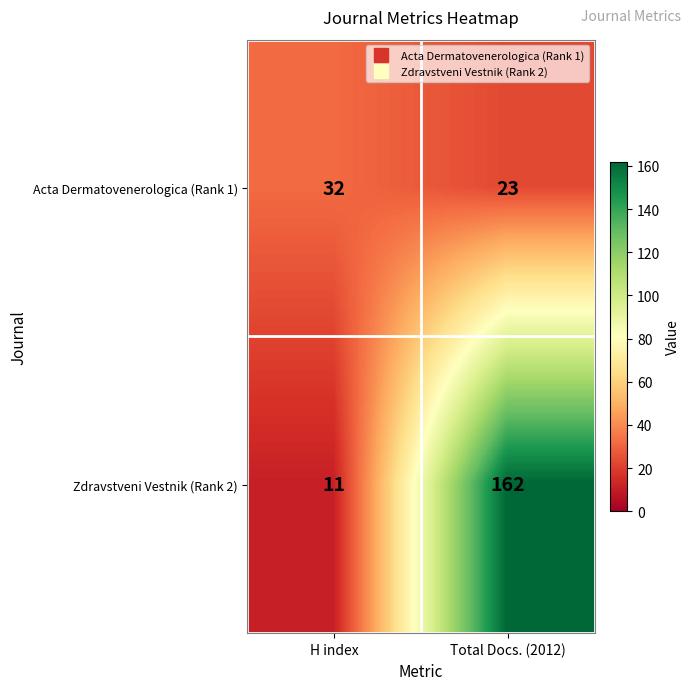

Reading left to right, transcribe all the data shown in this chart.

Acta Dermatovenerologica (Rank 1): H index=32	Total Docs. (2012)=23
Zdravstveni Vestnik (Rank 2): H index=11	Total Docs. (2012)=162